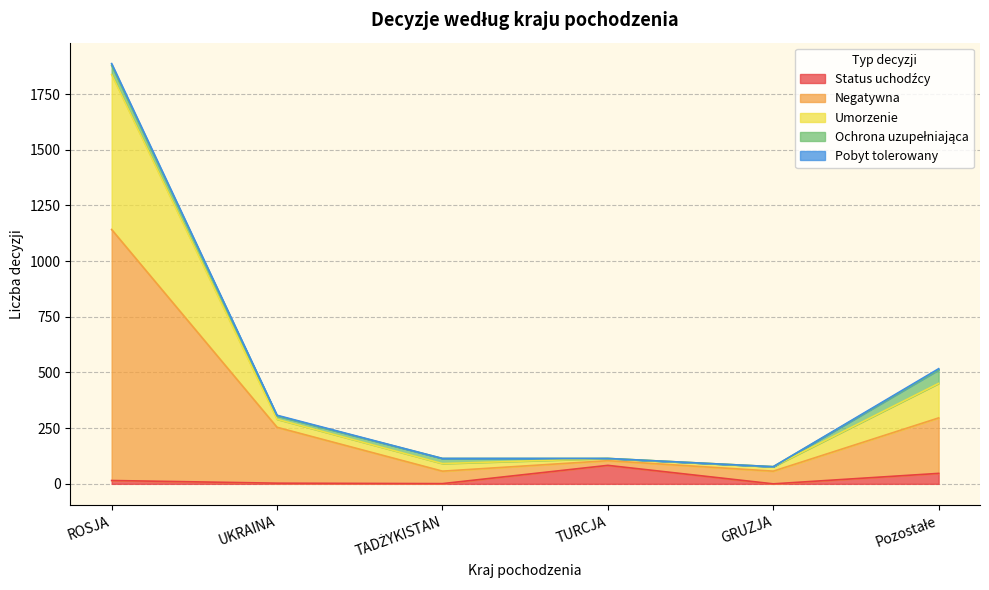

What is the highest value of the Status uchodźcy series?

83